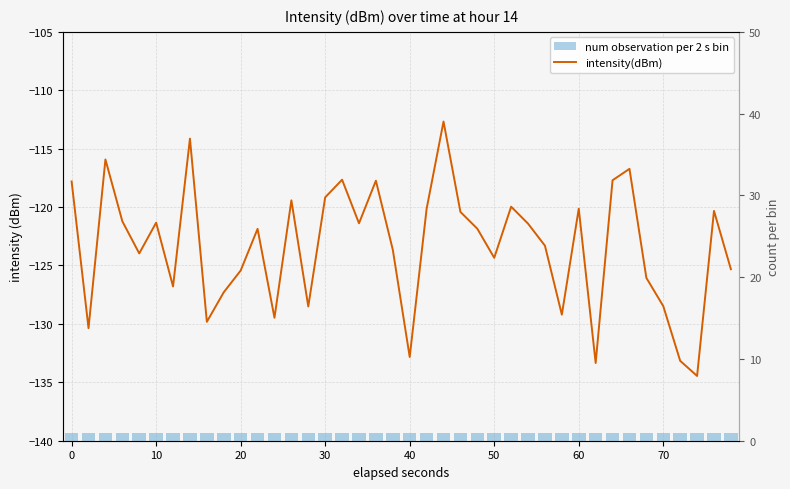

At how many categories does at least one series exceed -48?

40